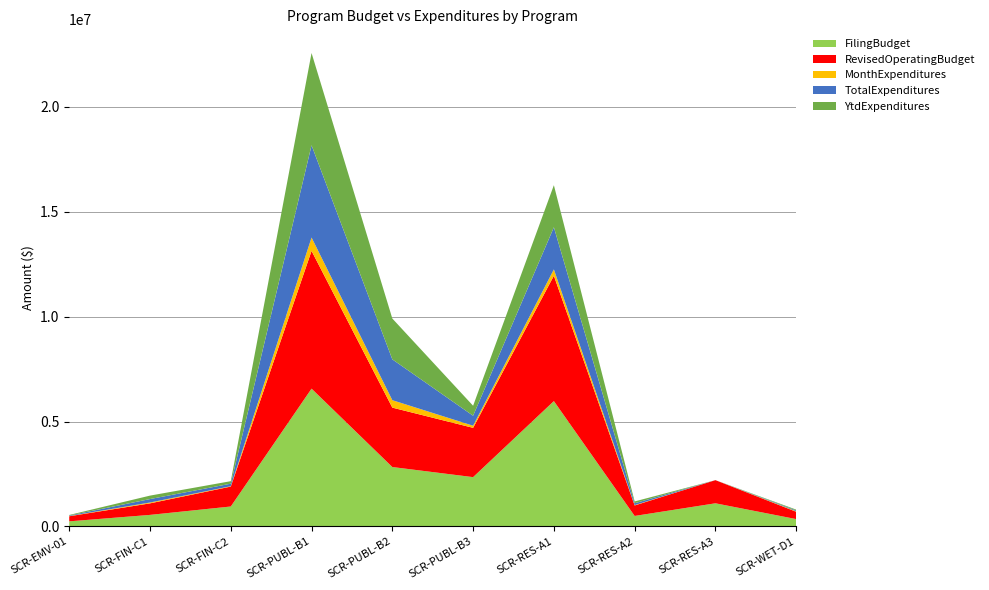

Reading left to right, list all the values displayed in this chart.

FilingBudget: SCR-EMV-01=242431	SCR-FIN-C1=550000	SCR-FIN-C2=950000	SCR-PUBL-B1=6568000	SCR-PUBL-B2=2832000	SCR-PUBL-B3=2350000	SCR-RES-A1=5975000	SCR-RES-A2=500000	SCR-RES-A3=1103000	SCR-WET-D1=350000
RevisedOperatingBudget: SCR-EMV-01=242431	SCR-FIN-C1=550000	SCR-FIN-C2=950000	SCR-PUBL-B1=6568000	SCR-PUBL-B2=2832000	SCR-PUBL-B3=2350000	SCR-RES-A1=5975000	SCR-RES-A2=500000	SCR-RES-A3=1103000	SCR-WET-D1=350000
MonthExpenditures: SCR-EMV-01=10669	SCR-FIN-C1=40416	SCR-FIN-C2=17726	SCR-PUBL-B1=636004	SCR-PUBL-B2=354098	SCR-PUBL-B3=101243	SCR-RES-A1=304019	SCR-RES-A2=17133	SCR-RES-A3=0	SCR-WET-D1=23145
TotalExpenditures: SCR-EMV-01=25269	SCR-FIN-C1=164304	SCR-FIN-C2=119897	SCR-PUBL-B1=4398073	SCR-PUBL-B2=1946469	SCR-PUBL-B3=475831	SCR-RES-A1=2006675	SCR-RES-A2=87344	SCR-RES-A3=0	SCR-WET-D1=39266
YtdExpenditures: SCR-EMV-01=25269	SCR-FIN-C1=164304	SCR-FIN-C2=119897	SCR-PUBL-B1=4398073	SCR-PUBL-B2=1946469	SCR-PUBL-B3=475831	SCR-RES-A1=2006675	SCR-RES-A2=87344	SCR-RES-A3=0	SCR-WET-D1=39266